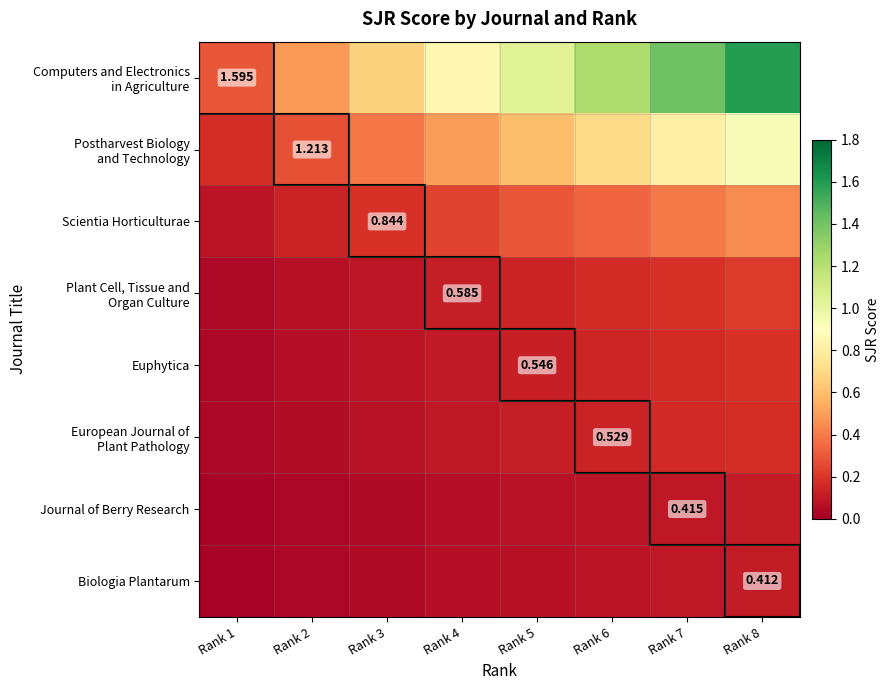

At how many categories does at least one series exceed 0?

8